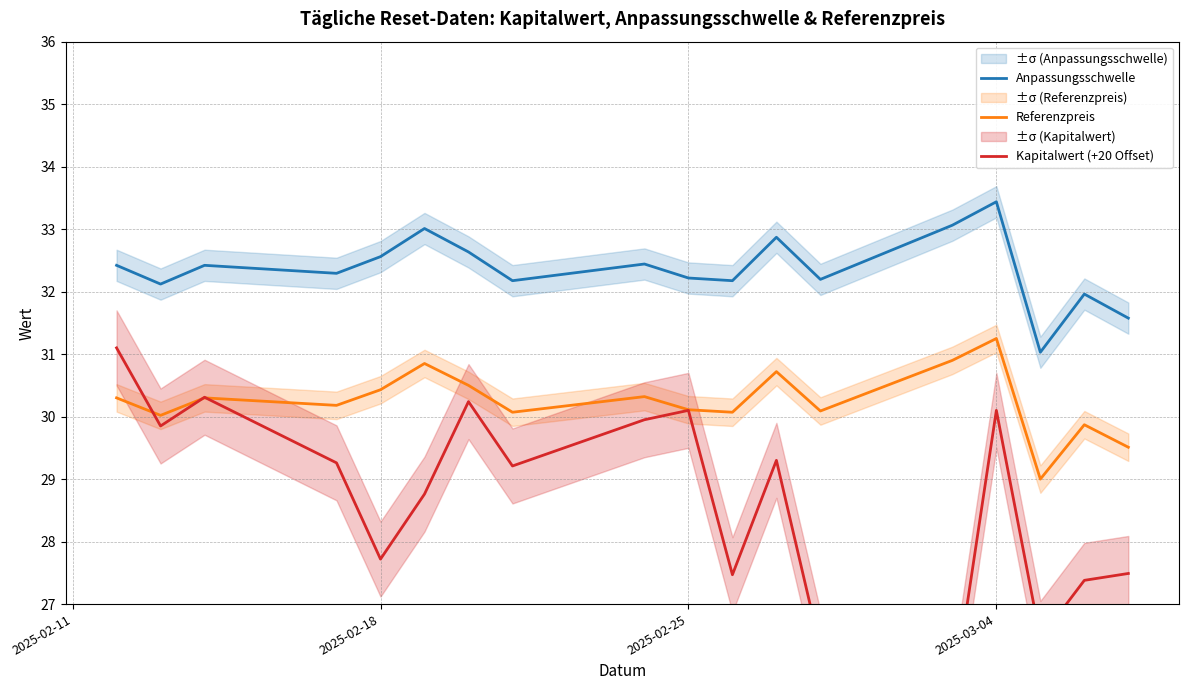

True or false: Anpassungsschwelle and Referenzpreis intersect in this chart.

False